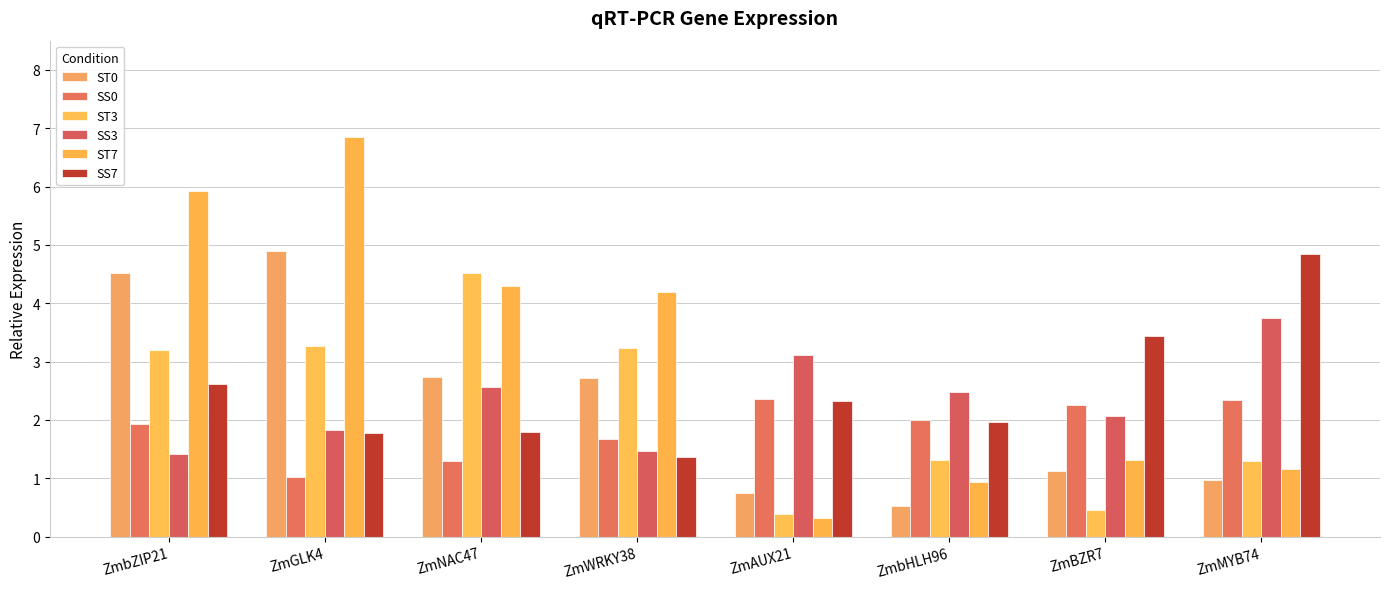

The value of SS0 at ZmBZR7 is 2.3. True or false?

True